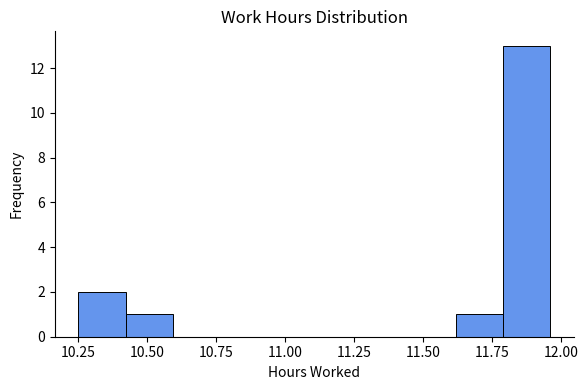

Around what value on the x-axis is the tallest bar? Give the approximate position of its centre, as read against the axis.

11.85